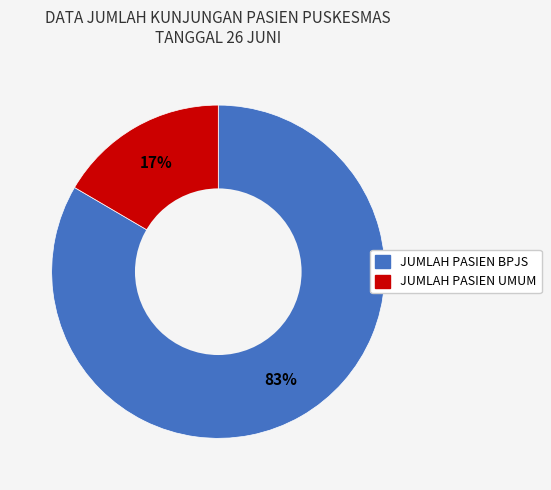

Which category has the smallest portion of the pie?

JUMLAH PASIEN UMUM